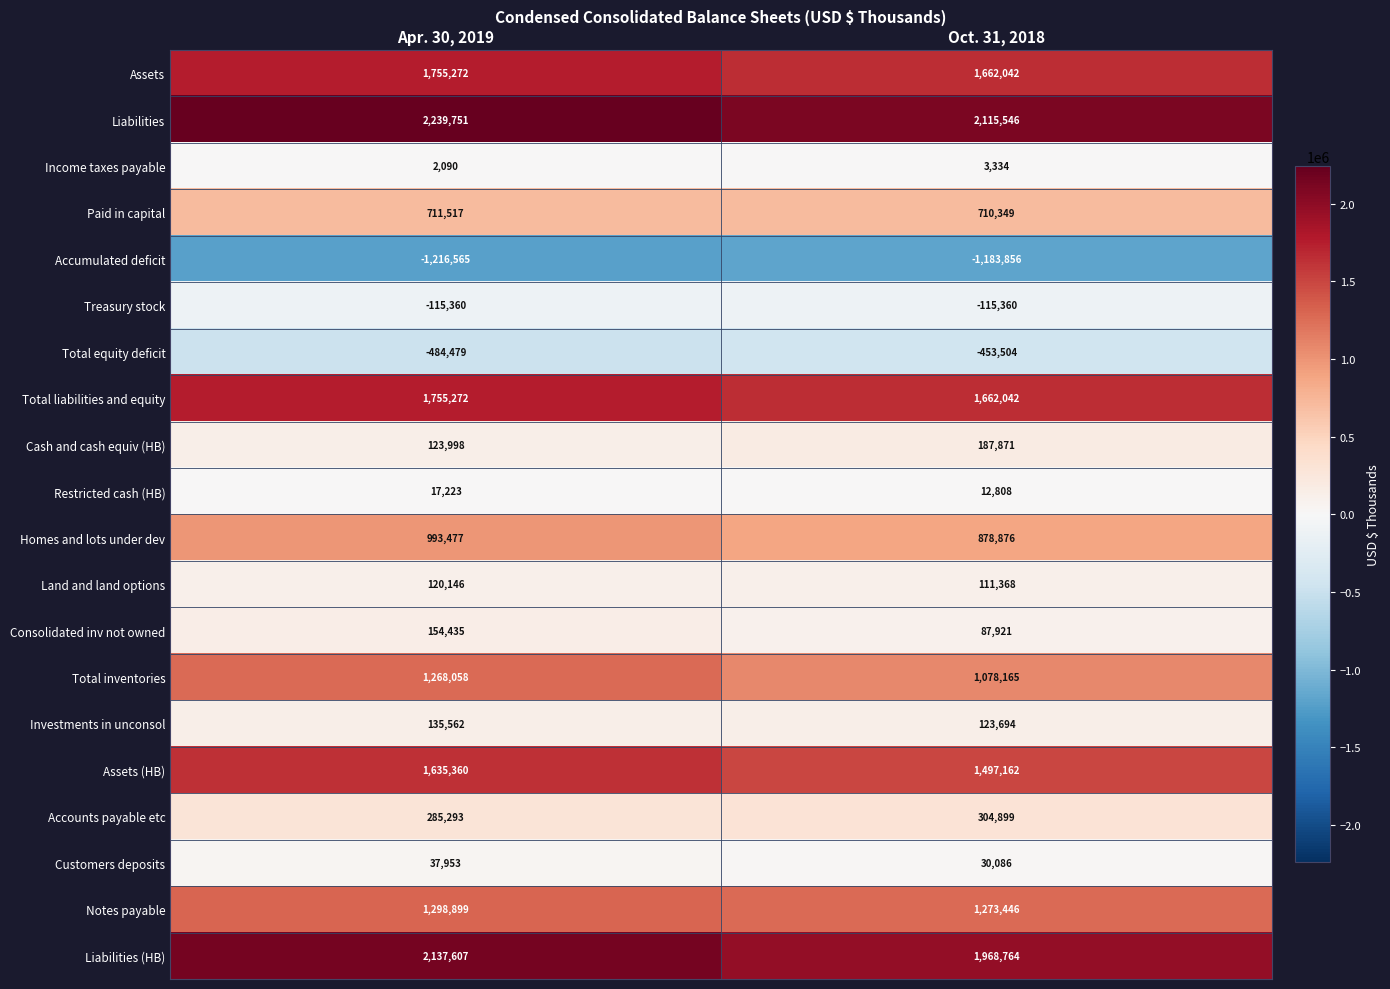

Which series has the largest total across all categories?

Liabilities